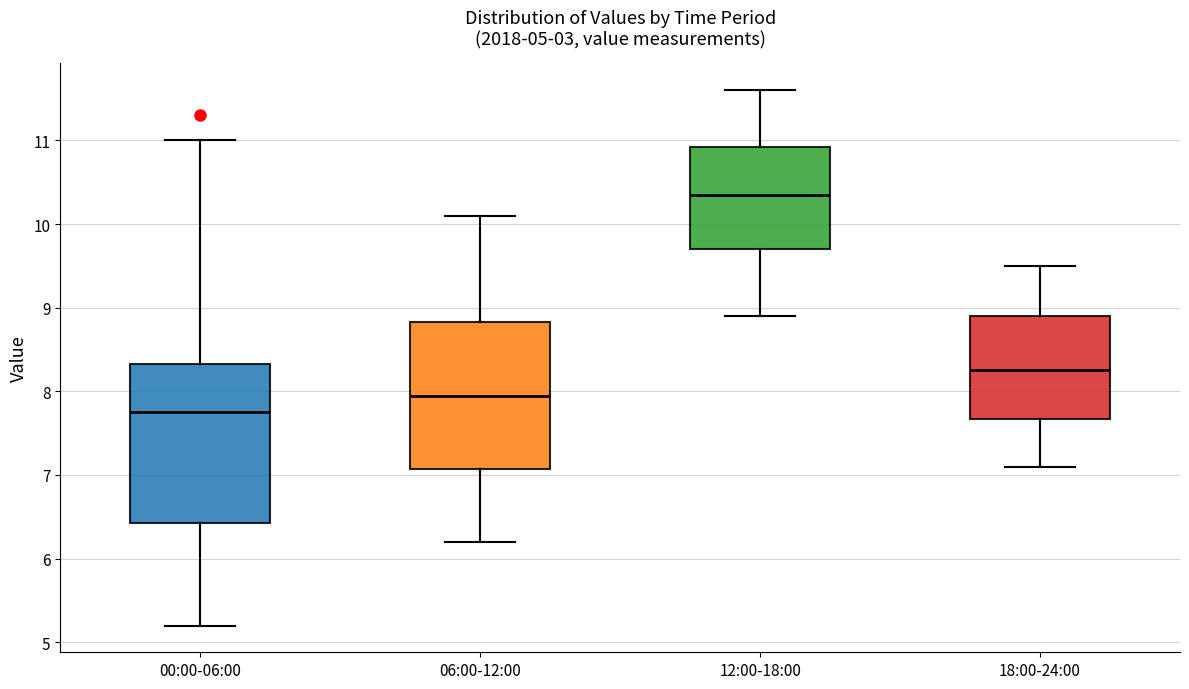

Which box has the highest median line?

12:00-18:00